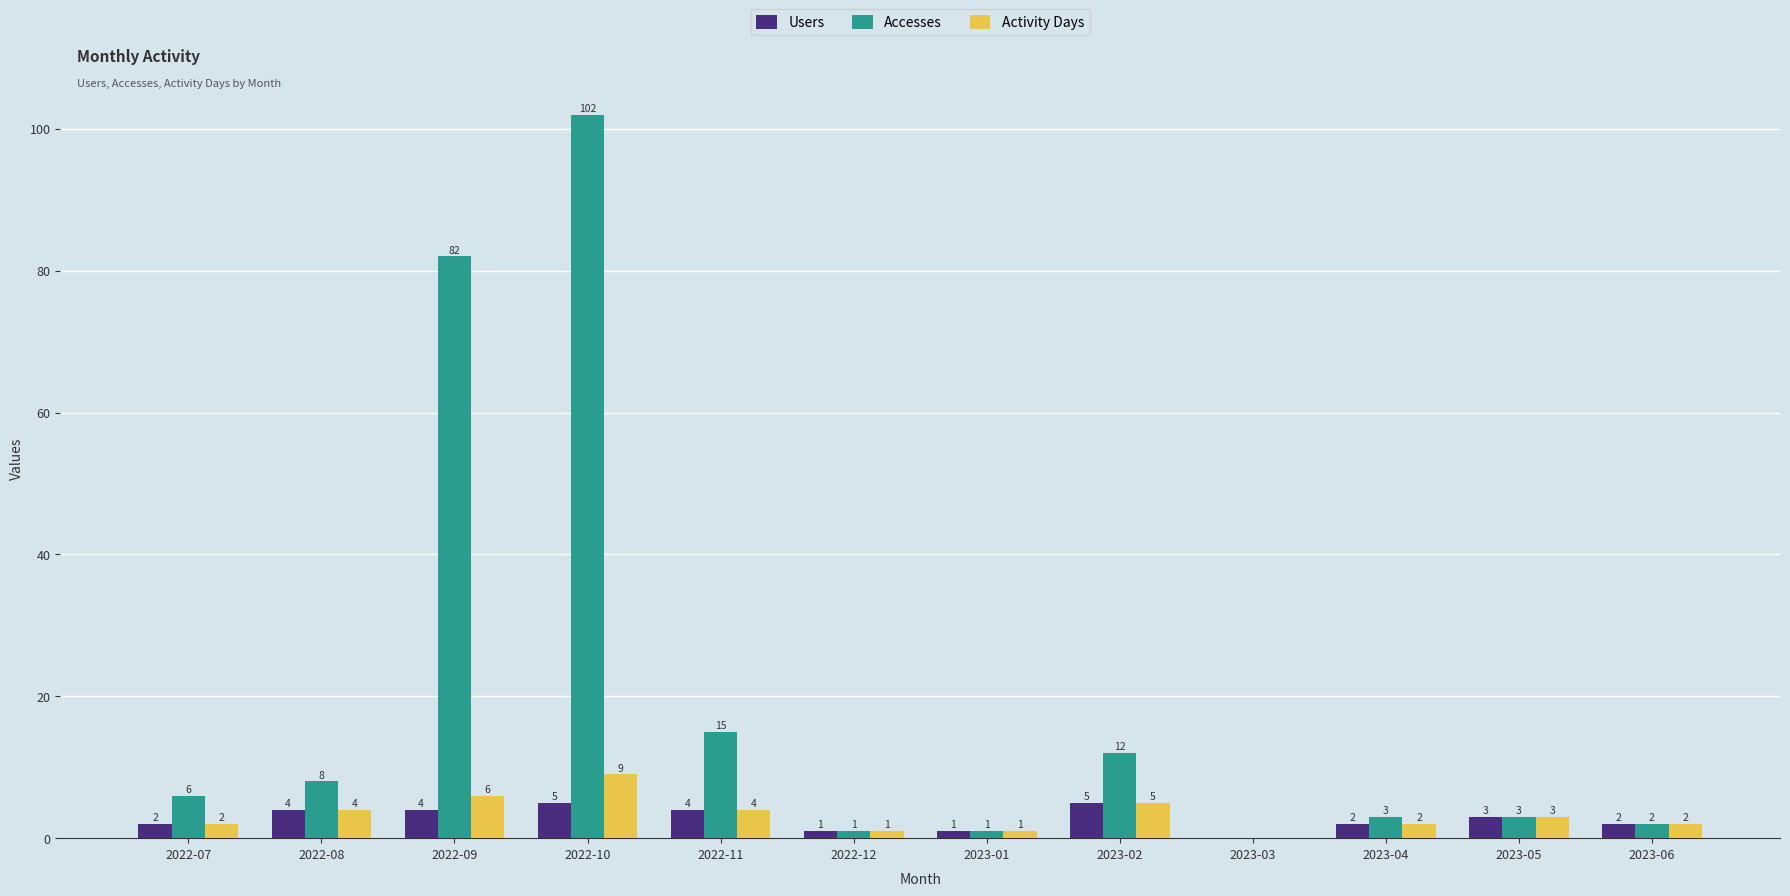

What is the sum of all Accesses values?

235